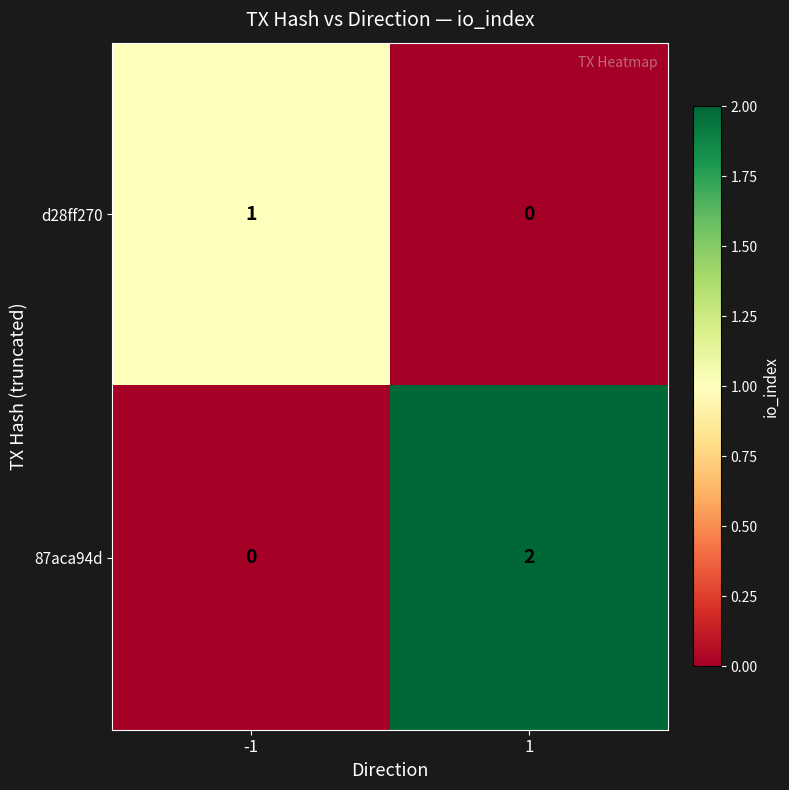

List the series in order of their peak value, lowest first.

d28ff270, 87aca94d